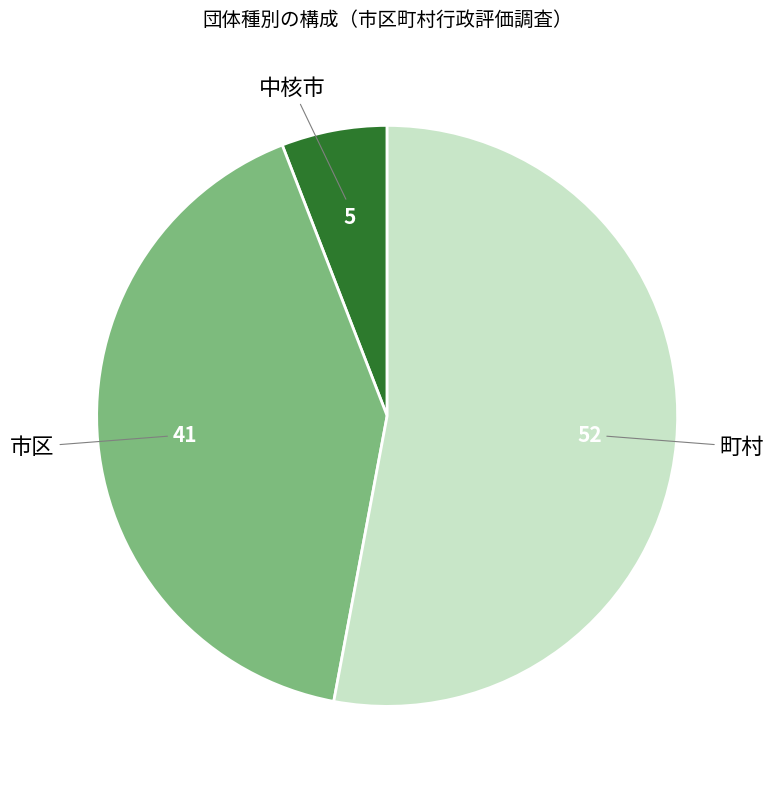

Is there a majority slice in this chart?

Yes